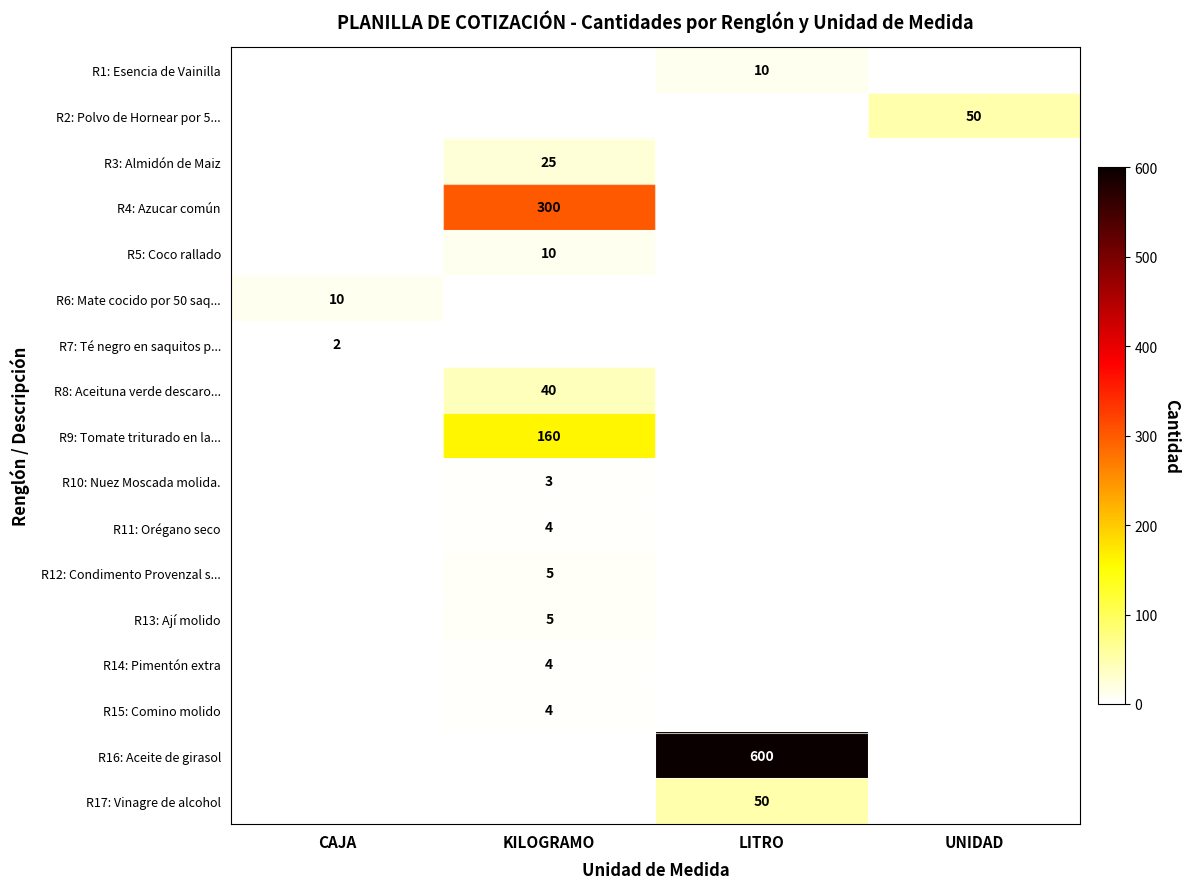

How many series are shown in this chart?

17